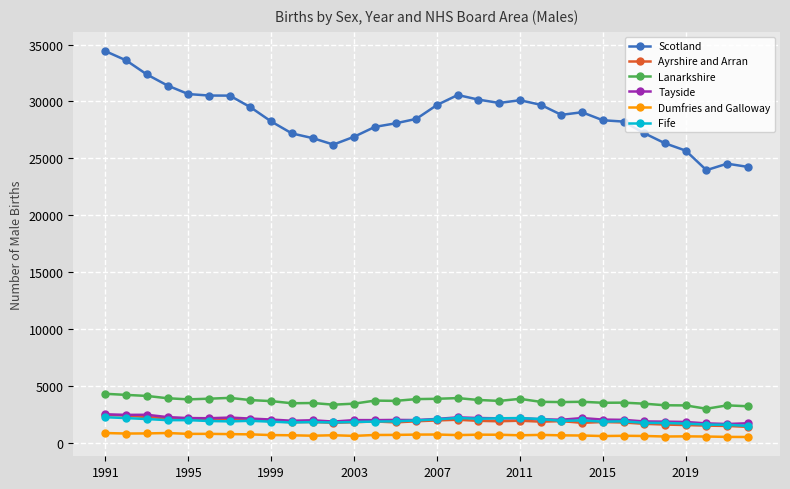

Which series has the widest spread of values?

Scotland